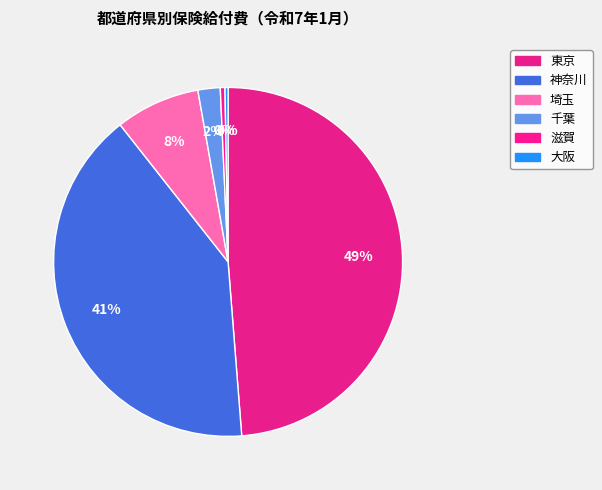

To the nearest percent, what is the difference between the 神奈川 and 千葉 slice percentages?

39%